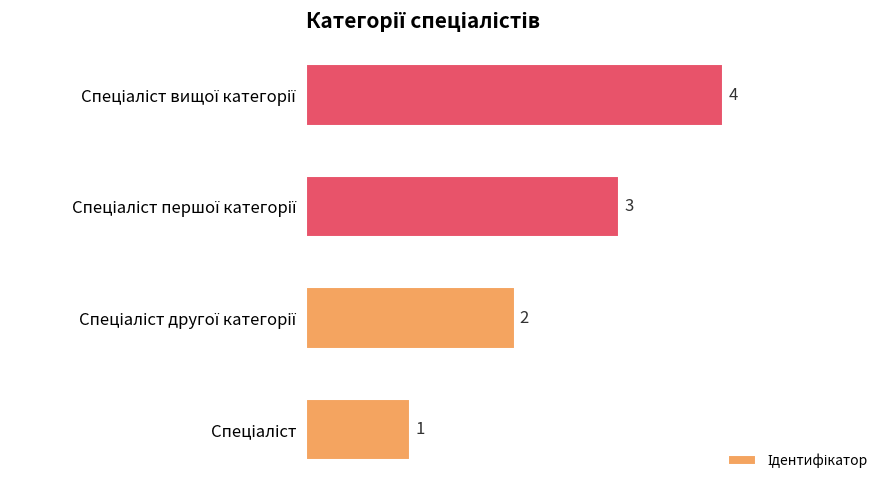

What is the sum of all values?

10